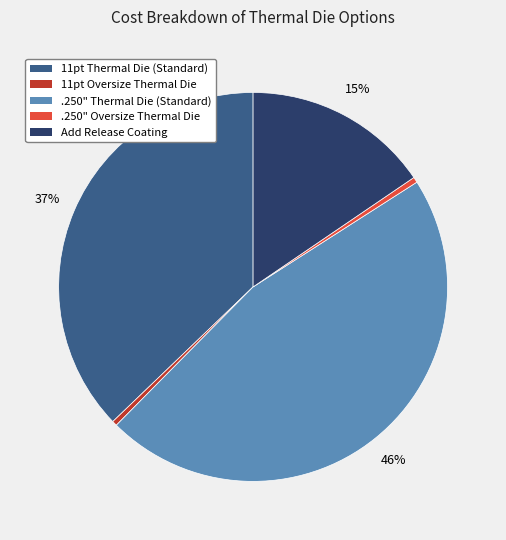

True or false: .250" Thermal Die (Standard) accounts for 35% of the total.

False